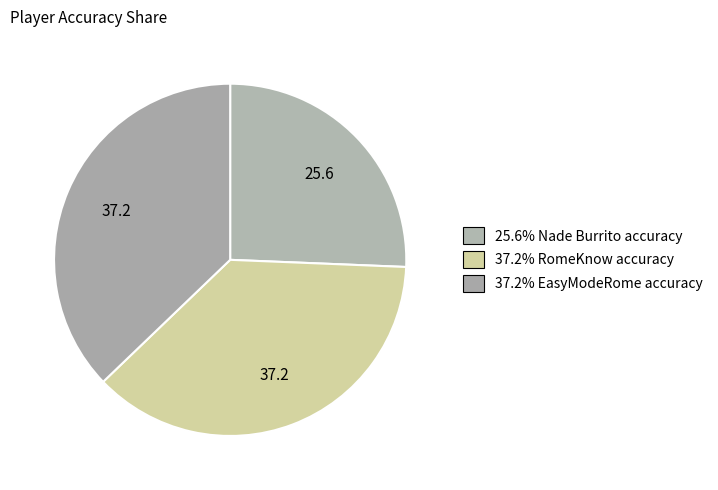

How many segments does this pie chart have?

3